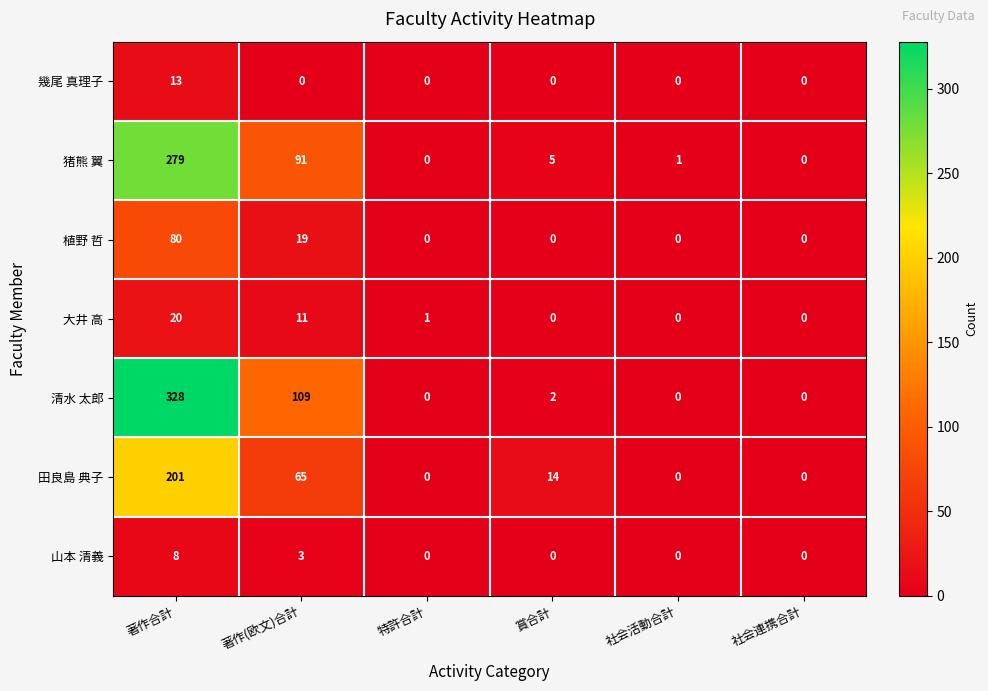

What value does the 幾尾 真理子 series have at 著作合計, to the nearest 5?

15